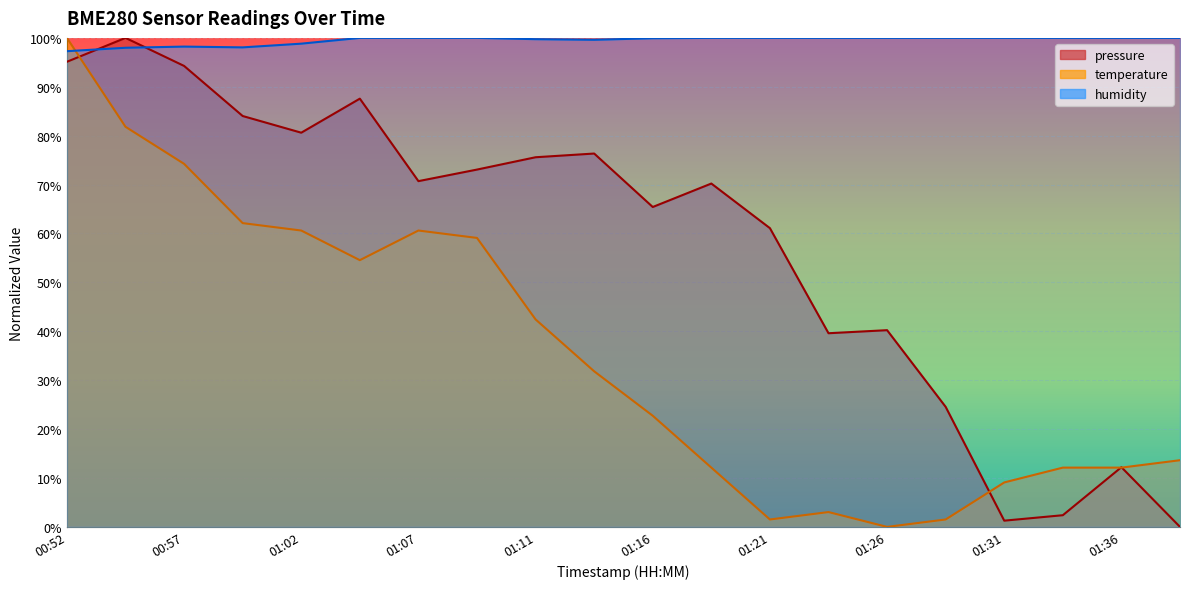

What is the difference between the maximum and minimum values in the temperature series?

100.0